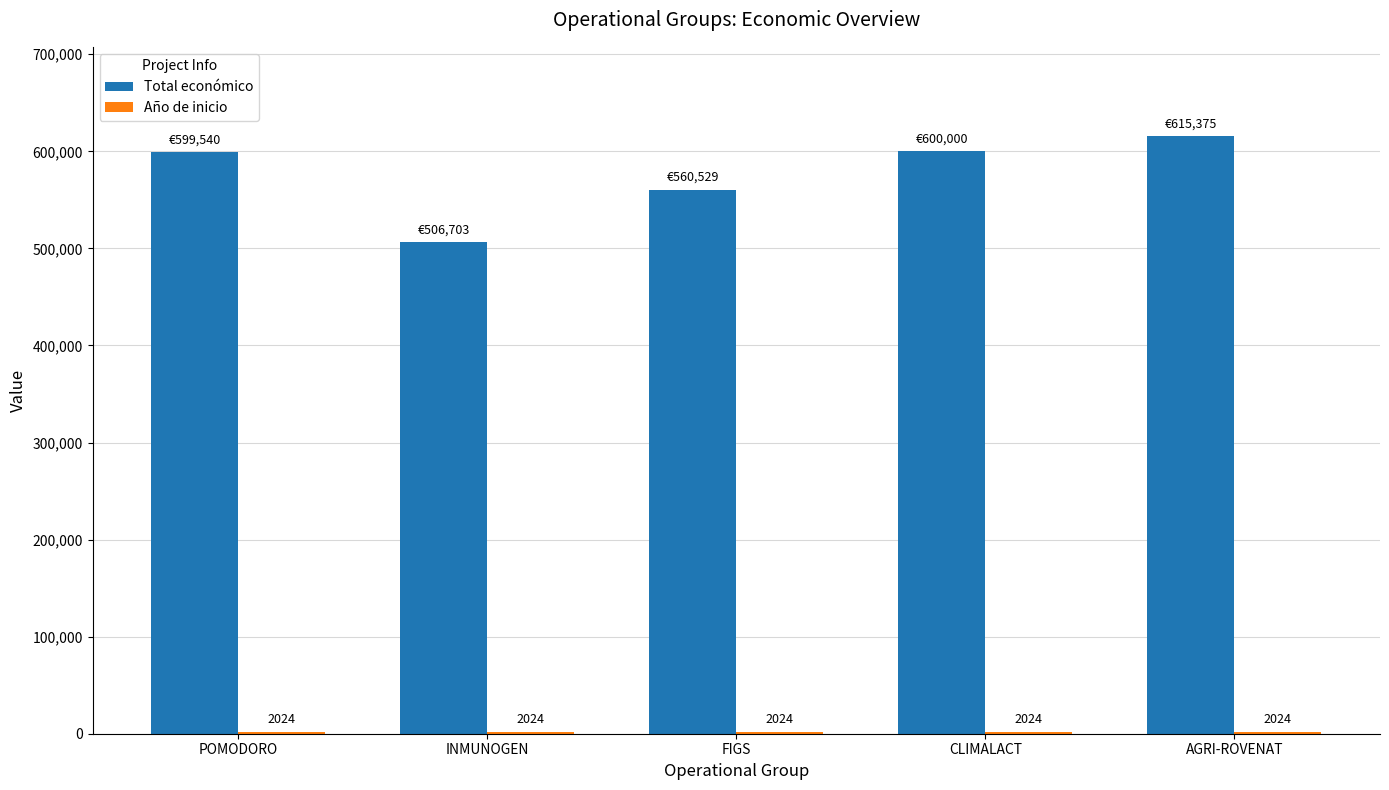

At which category is the sum across all series the highest?

AGRI-ROVENAT